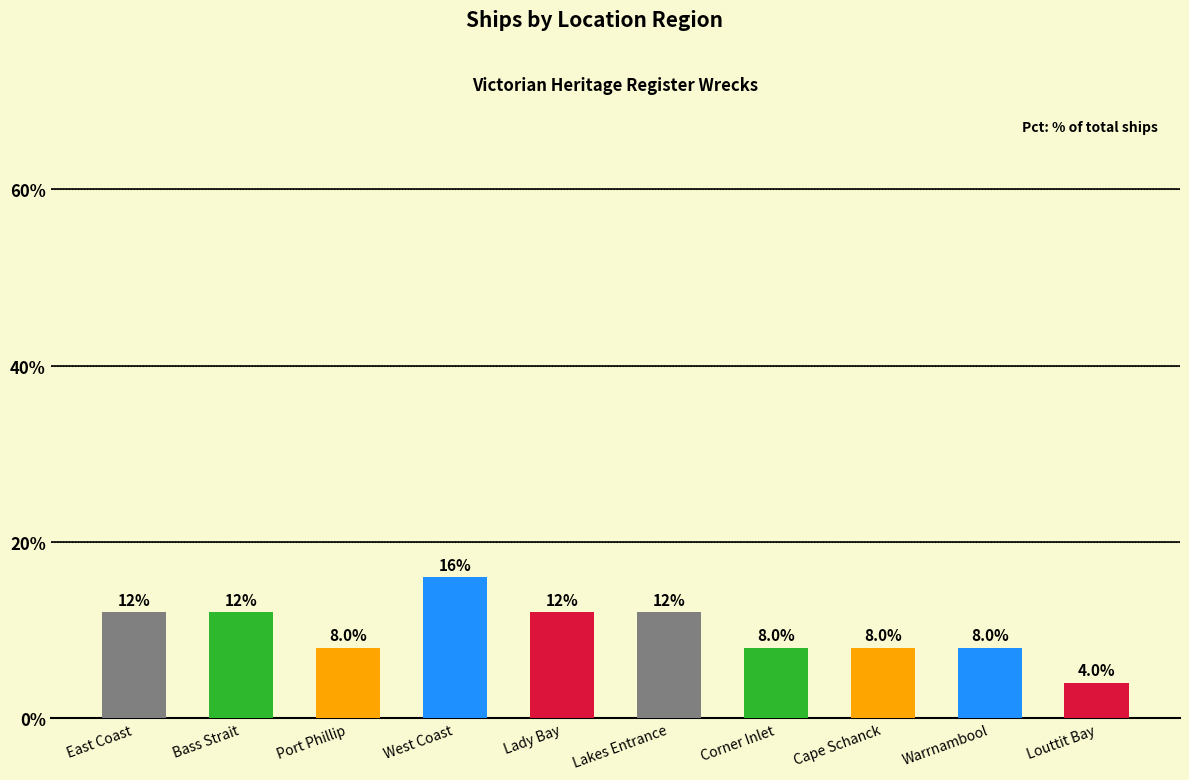

Which label corresponds to the largest value in the chart?

West Coast